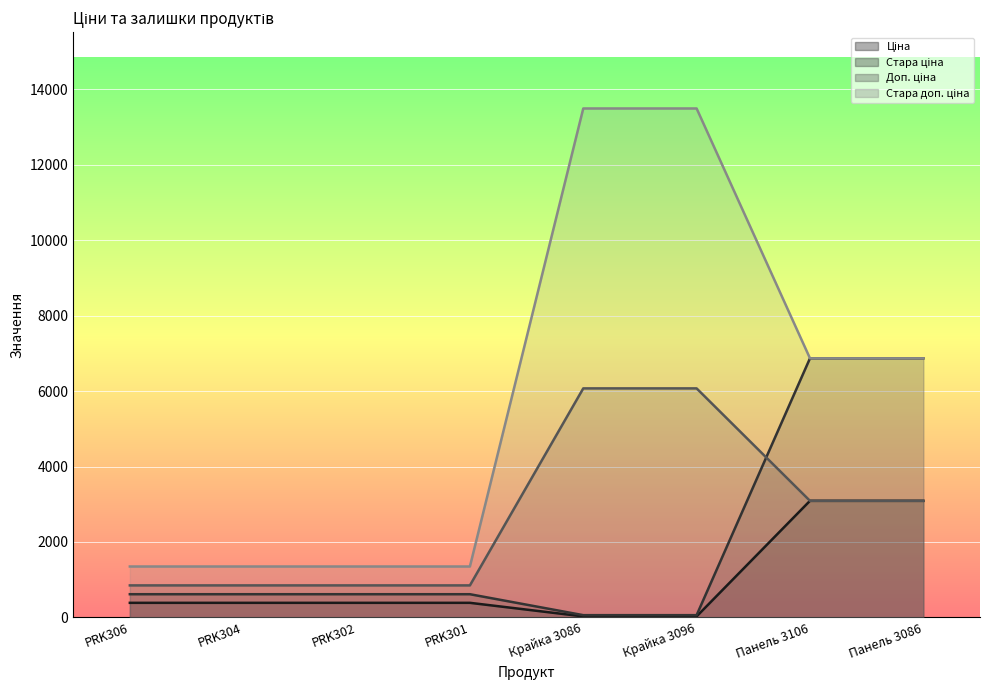

Does the chart display data point markers on the line(s)?

No